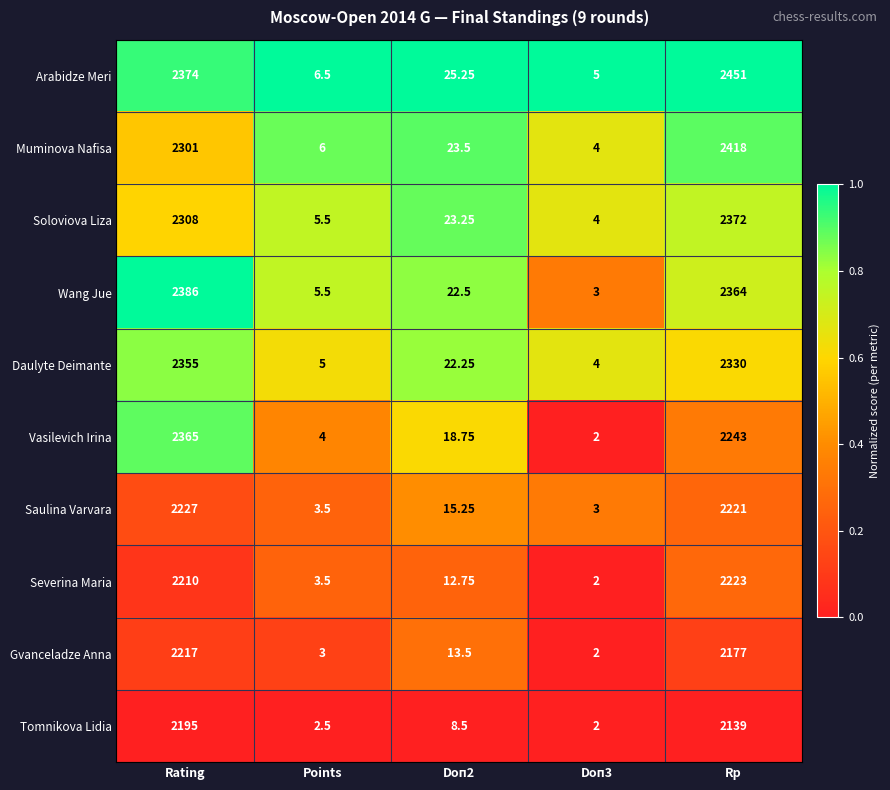

Which category has the highest value across all series?

Rp